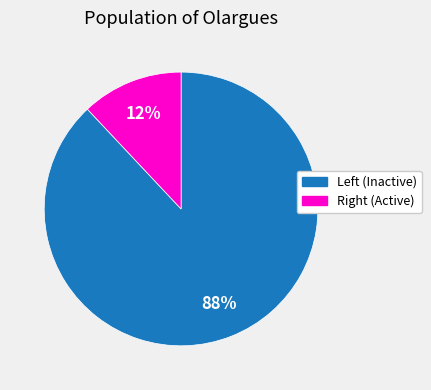

Is there any slice that represents more than half of the pie?

Yes